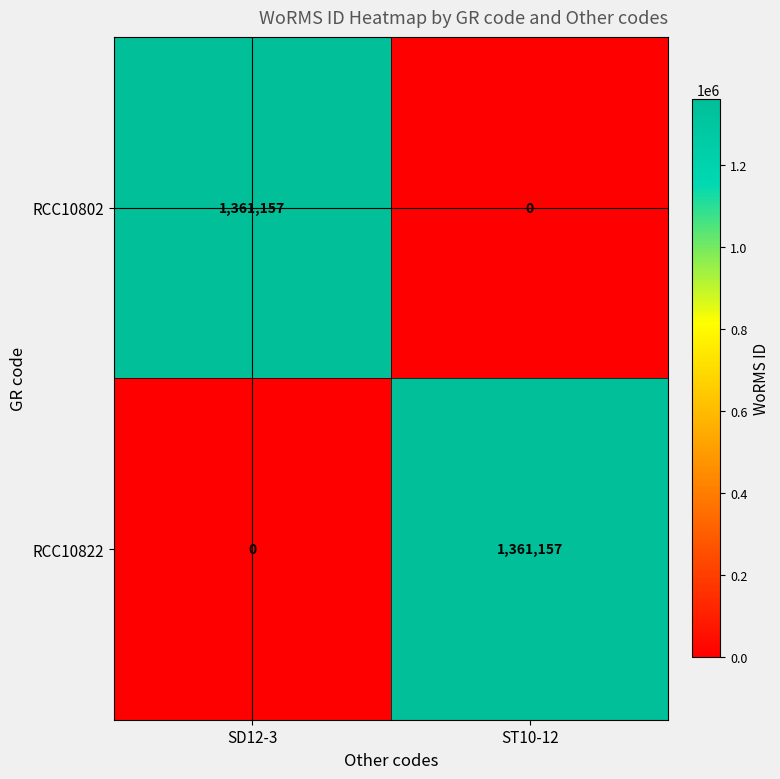

The RCC10822 series shows 2310933 at ST10-12. True or false?

False